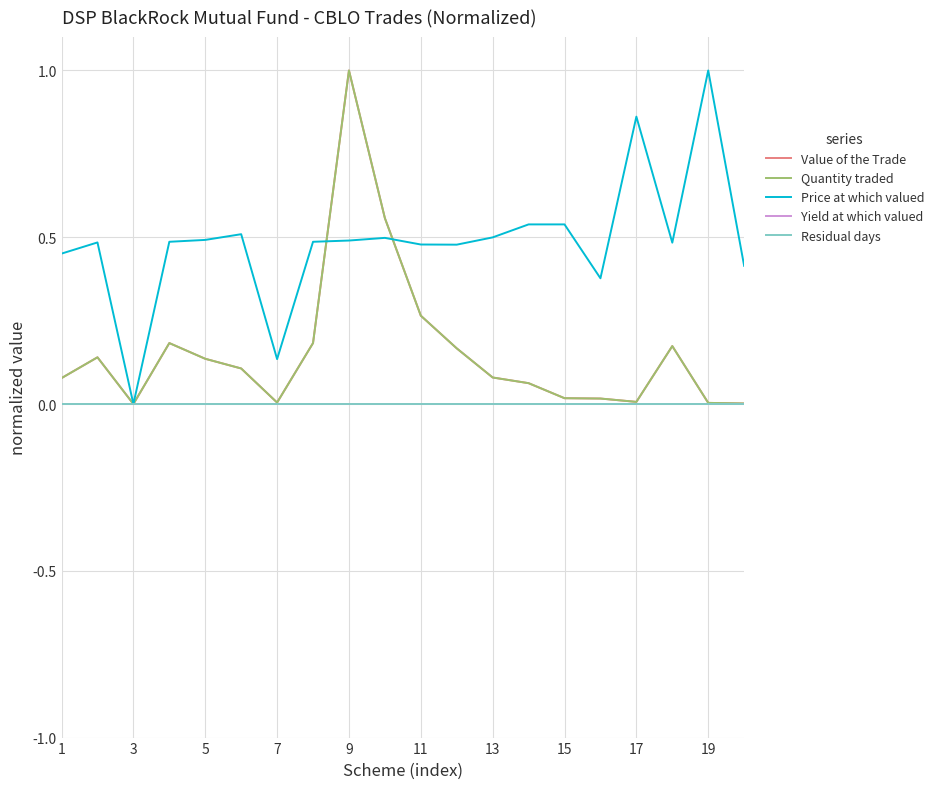

Reading left to right, extract all data points from this chart.

Value of the Trade: 0.1	0.1	0.0	0.2	0.1	0.1	0.0	0.2	1.0	0.6	0.3	0.2	0.1	0.1	0.0	0.0	0.0	0.2	0.0	0.0
Quantity traded: 0.1	0.1	0.0	0.2	0.1	0.1	0.0	0.2	1.0	0.6	0.3	0.2	0.1	0.1	0.0	0.0	0.0	0.2	0.0	0.0
Price at which valued: 0.5	0.5	0.0	0.5	0.5	0.5	0.1	0.5	0.5	0.5	0.5	0.5	0.5	0.5	0.5	0.4	0.9	0.5	1.0	0.4
Yield at which valued: 0.0	0.0	0.0	0.0	0.0	0.0	0.0	0.0	0.0	0.0	0.0	0.0	0.0	0.0	0.0	0.0	0.0	0.0	0.0	0.0
Residual days: 0.0	0.0	0.0	0.0	0.0	0.0	0.0	0.0	0.0	0.0	0.0	0.0	0.0	0.0	0.0	0.0	0.0	0.0	0.0	0.0